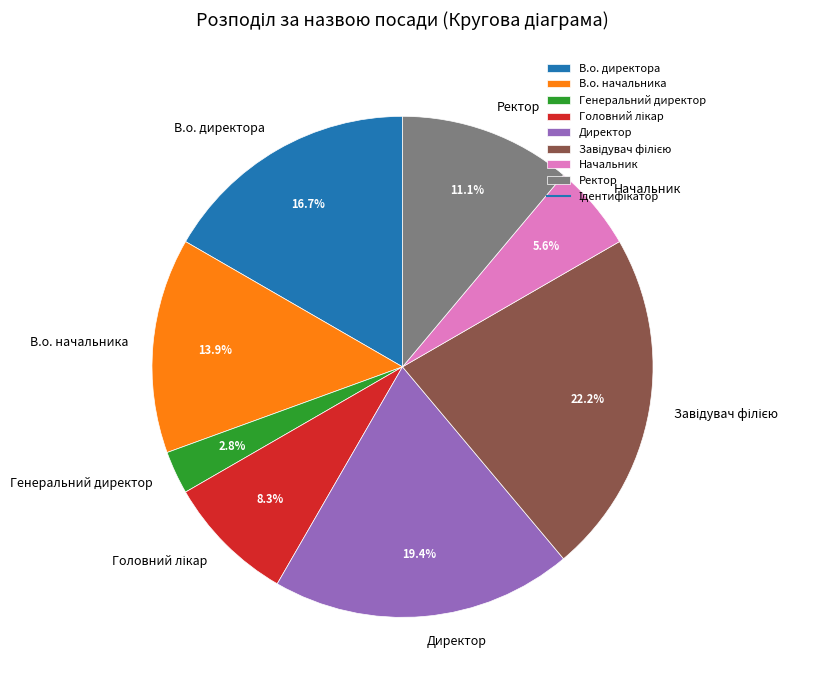

Which has a higher value, Генеральний директор or Начальник?

Начальник